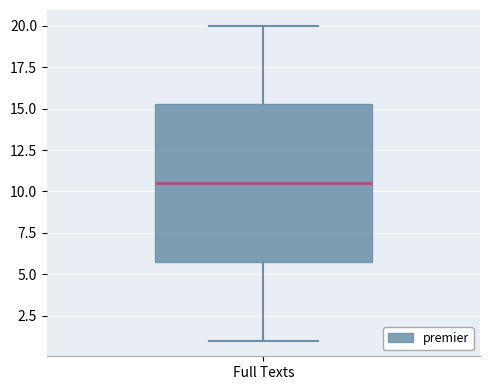

Transcribe this box plot: give where the median line is, the range the box spans, and where the two whiskers end, as read against the y-axis. The values are not printed on the chart, so give them approximately, as read against the axis.

median 10.5, box 6.0 to 15.5, whiskers 1.0 to 20.0